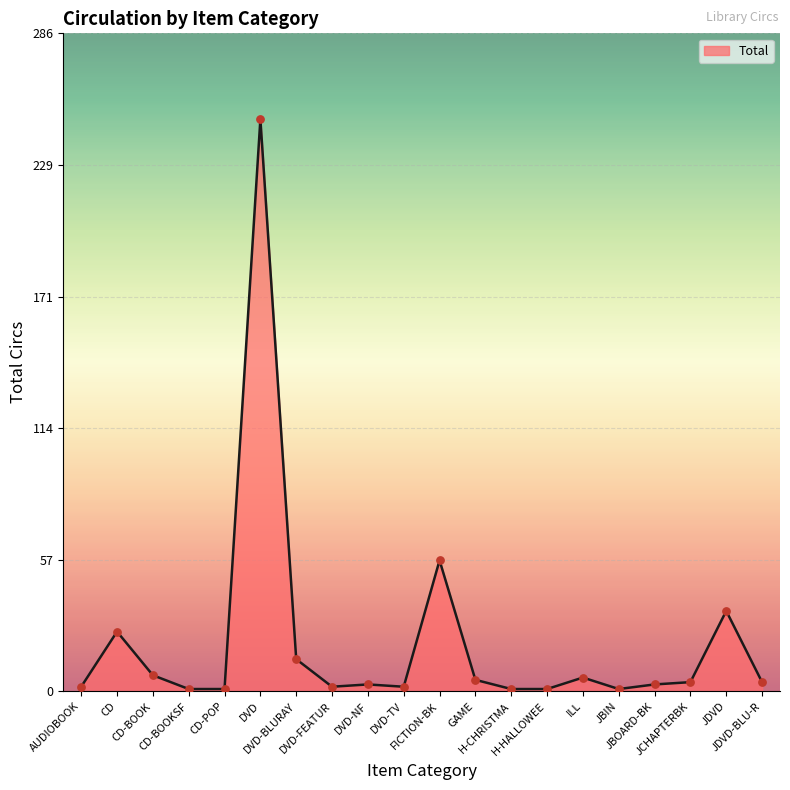

Which has a higher value, FICTION-BK or JDVD-BLU-R?

FICTION-BK